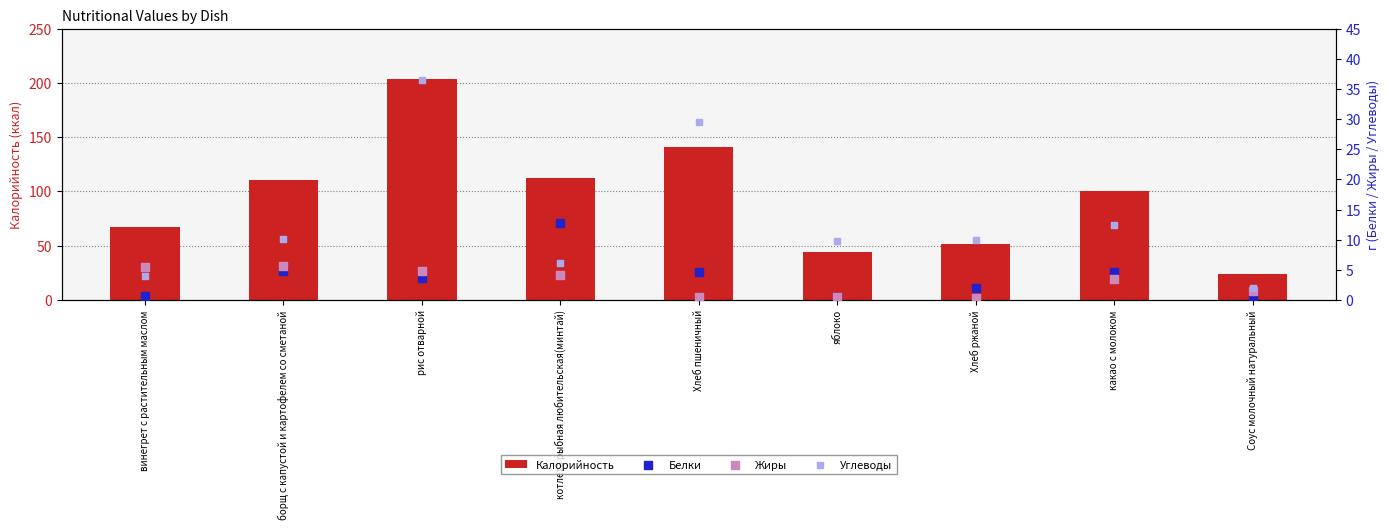

What are all the series names shown in the legend?

Калорийность, Белки, Жиры, Углеводы